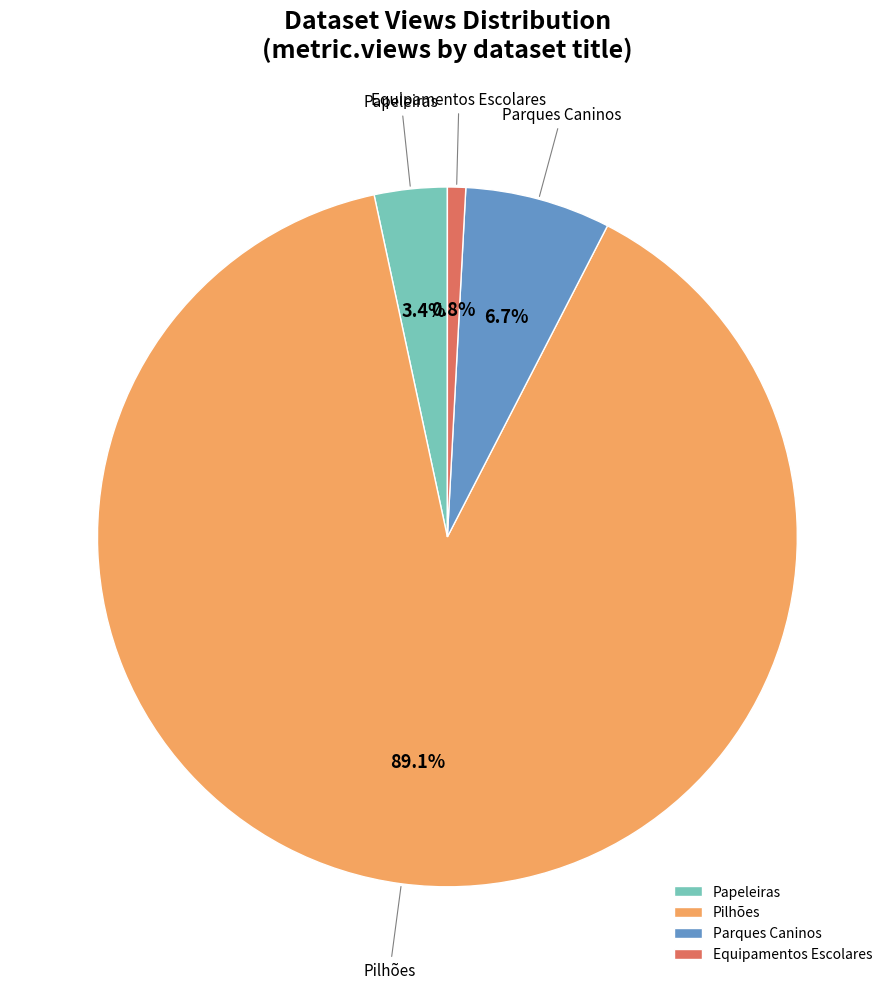

Between Equipamentos Escolares and Papeleiras, which is larger?

Papeleiras